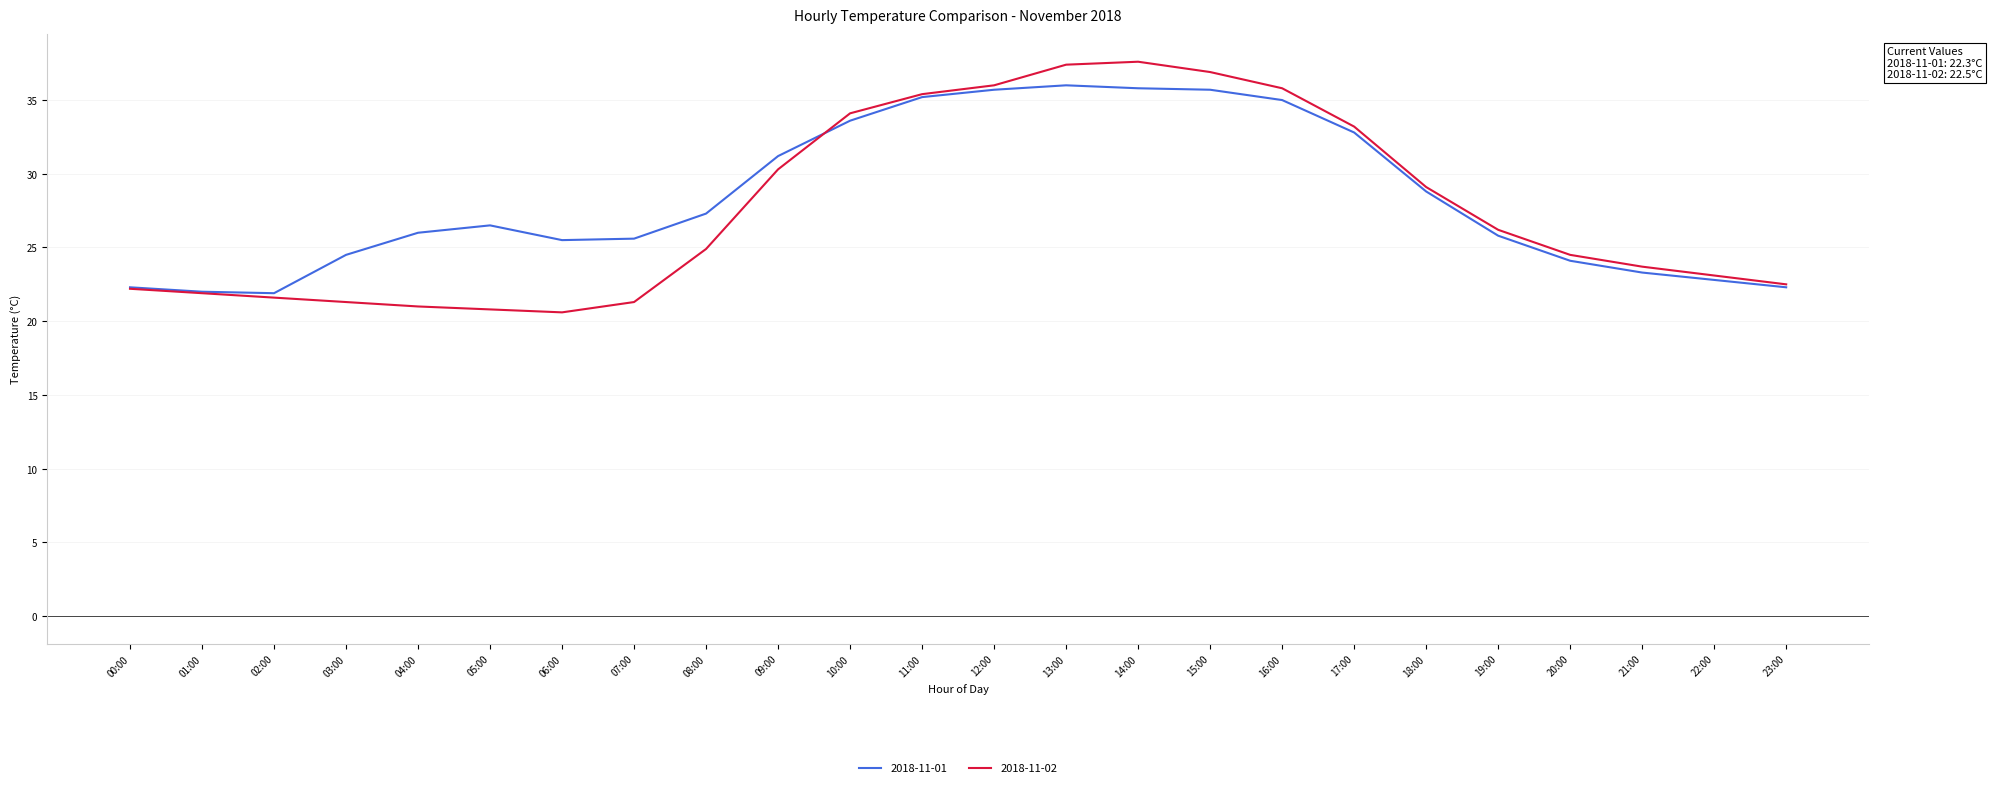

What is the highest value of the 2018-11-01 series?

36.0